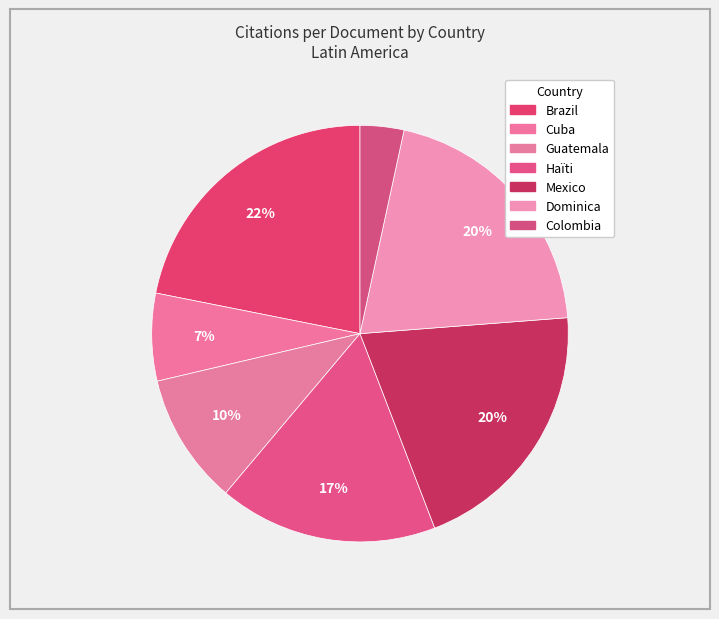

How many segments does this pie chart have?

7